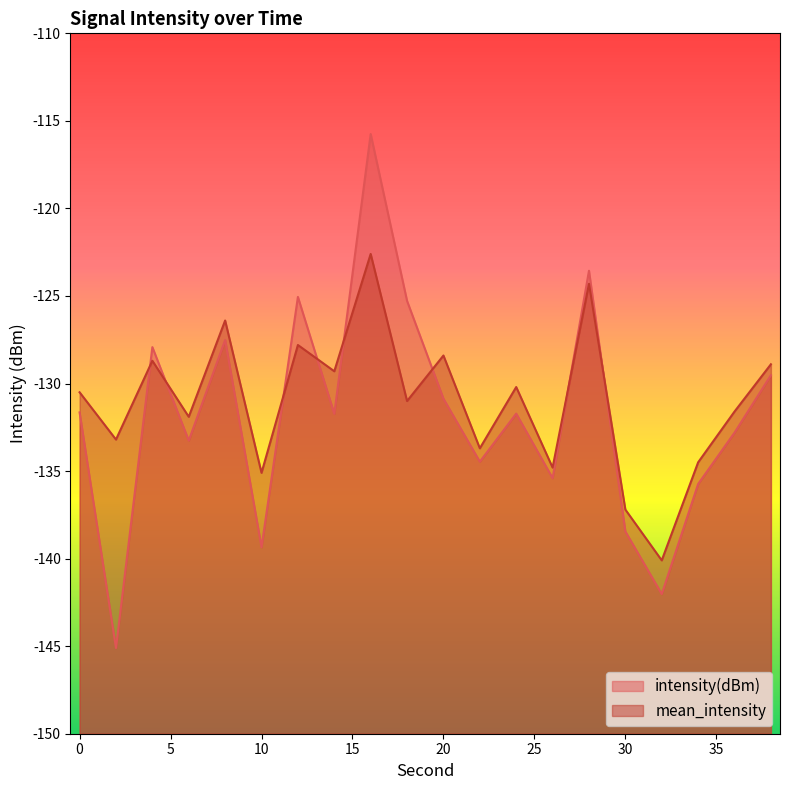

What is the difference between the intensity(dBm) values at 6 and 10?

6.1